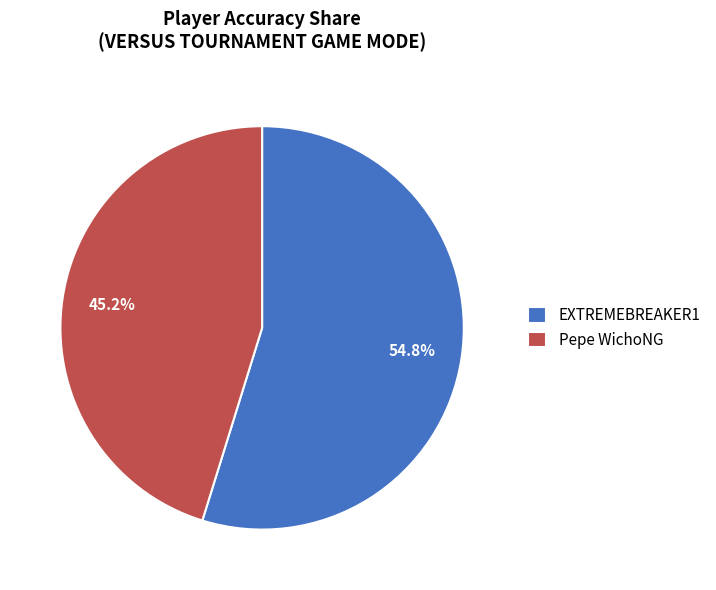

The EXTREMEBREAKER1 slice represents 55% of the pie. True or false?

True